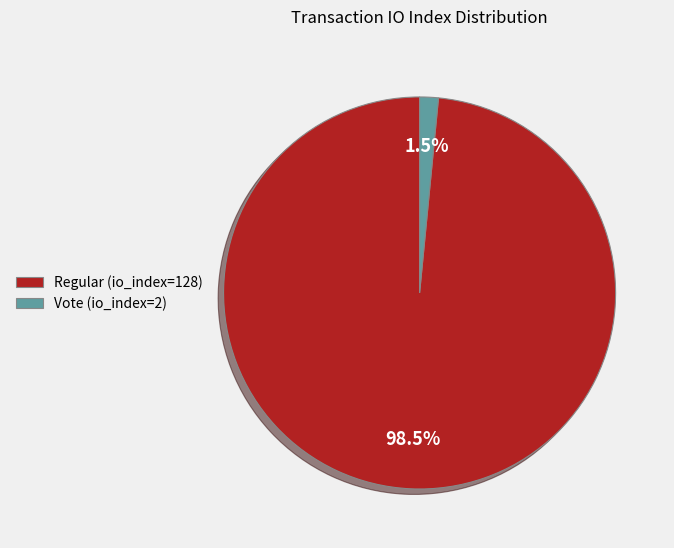

How many segments does this pie chart have?

2